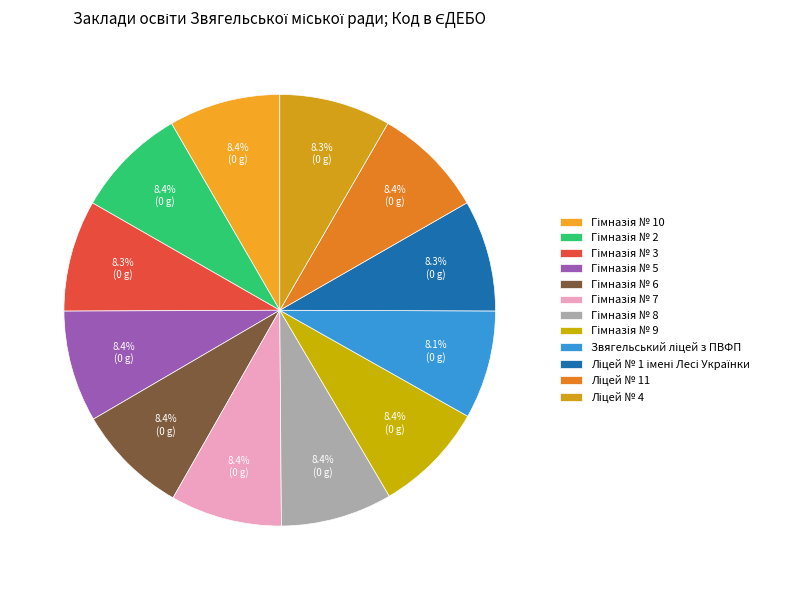

Count the number of slices in the pie.

12